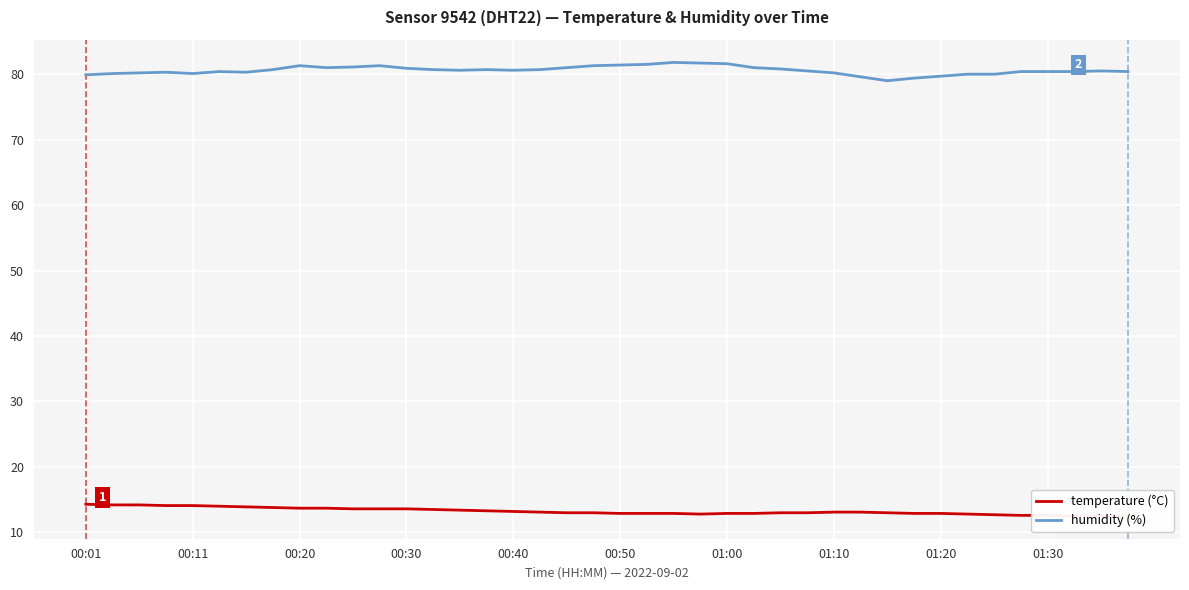

What is the greatest value displayed?

81.8